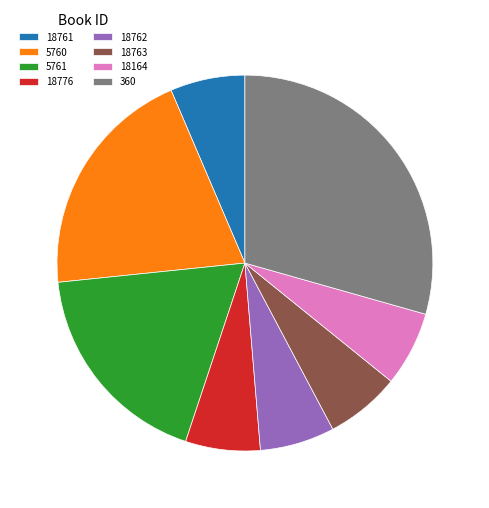

The 18776 slice represents 14% of the pie. True or false?

False